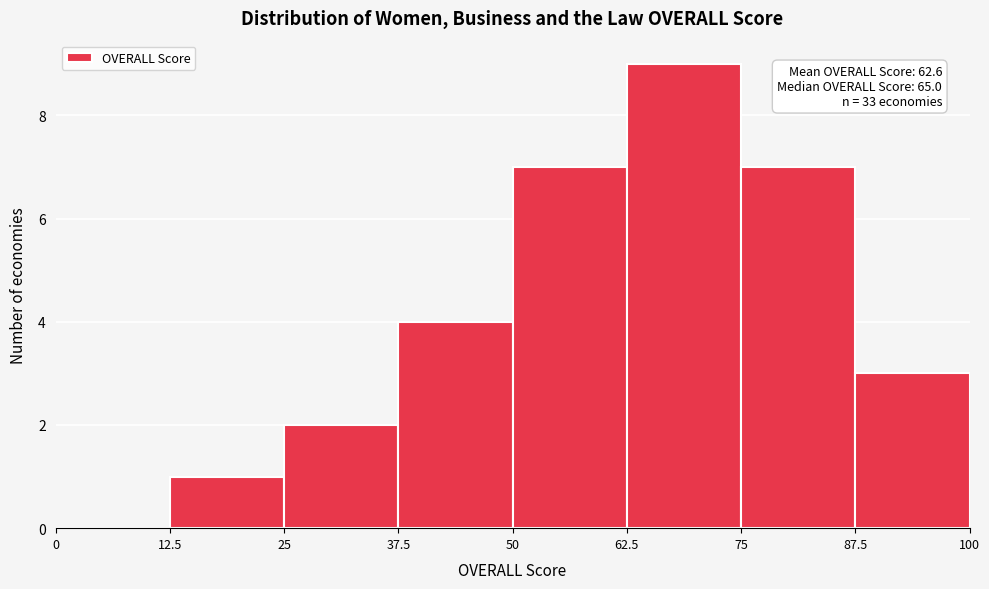

Which range on the x-axis has the tallest bar?

62.5 to 75